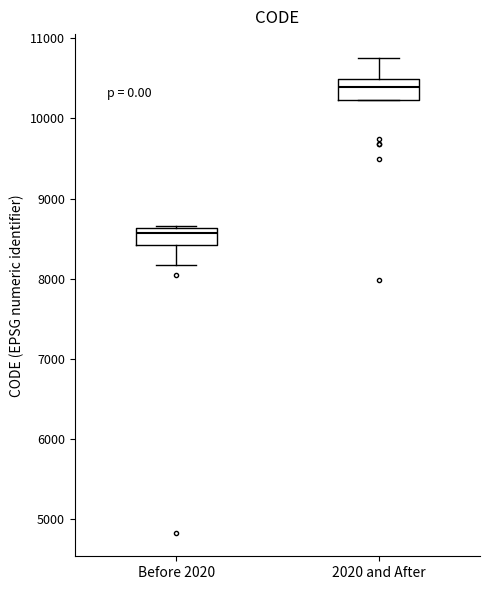

Reading left to right, read every box against the y-axis: the position of its median line, the range the box covers, and the ends of its whiskers. The values are not printed on the chart, so give them approximately, as read against the axis.

Before 2020: median 8600 (just below the box's upper edge), box 8400 to 8600, whiskers 8200 to 8700
2020 and After: median 10400, box 10200 to 10500, whiskers 10200 to 10800